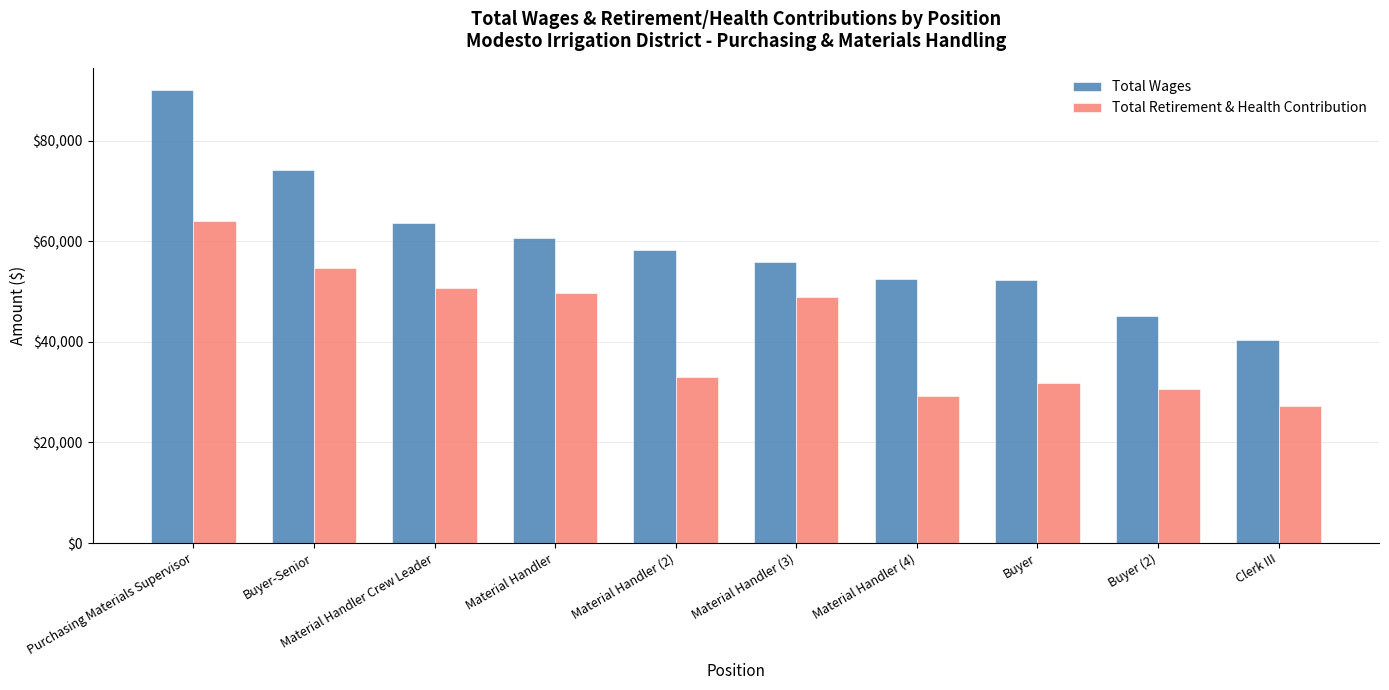

Which series has the widest spread of values?

Total Wages